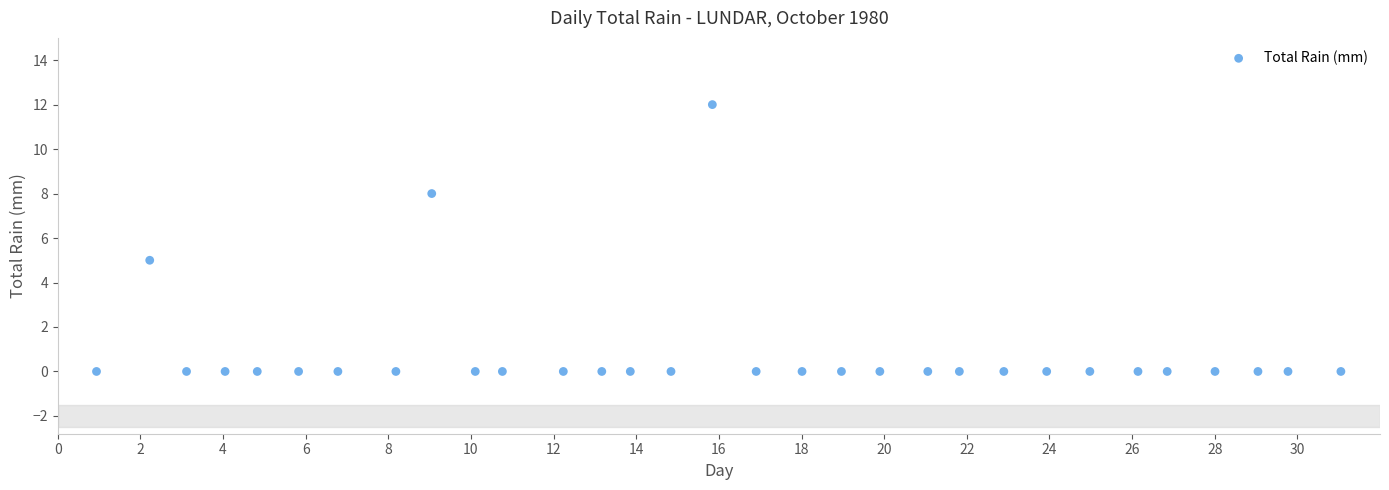

What Y value in the scatter plot is closest to 6?

5